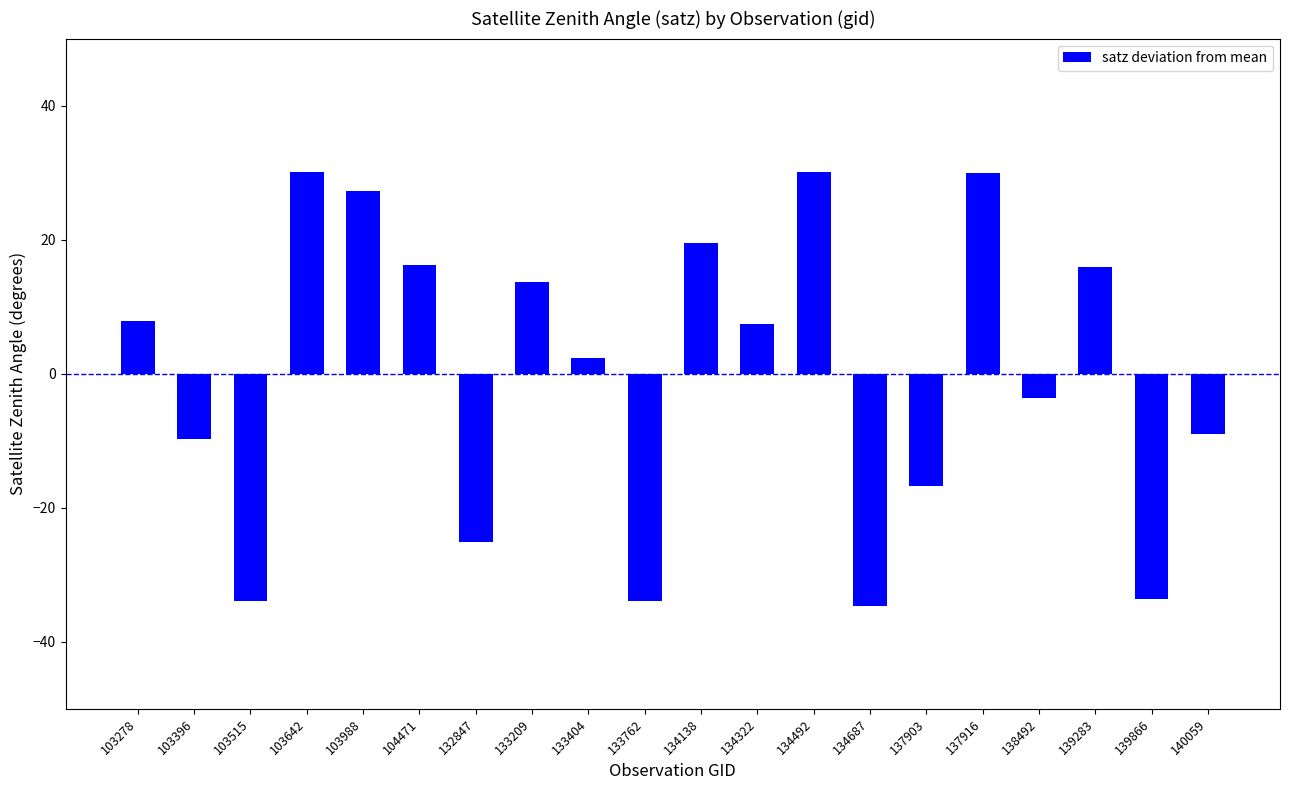

Approximately how many times larger is the value at 104471 compared to 103278?

2.1